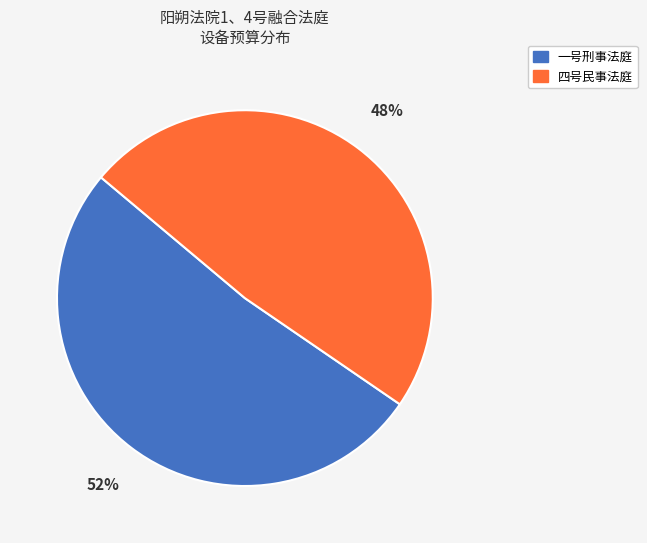

Is the sum of 一号刑事法庭 and 四号民事法庭 greater than half?

Yes